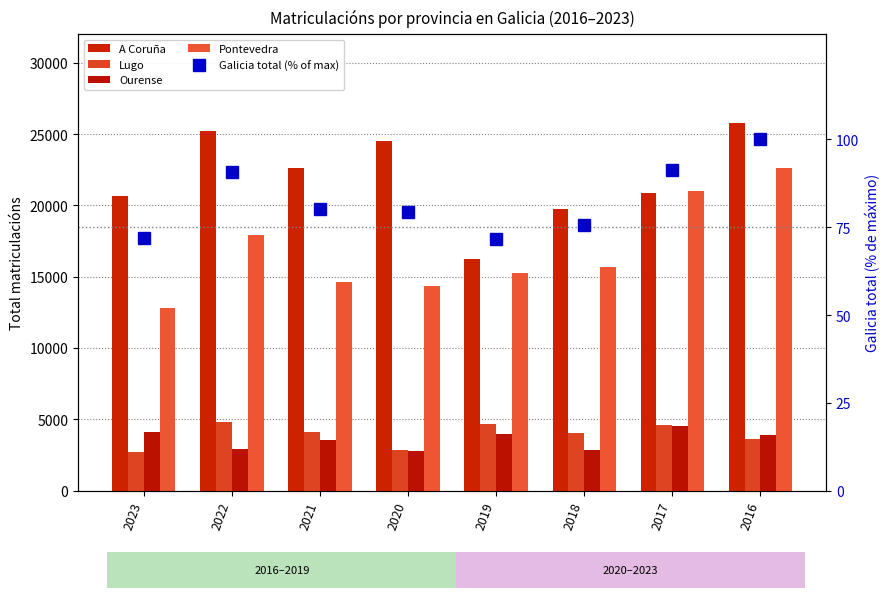

Between 2018 and 2016, which is larger?

2016